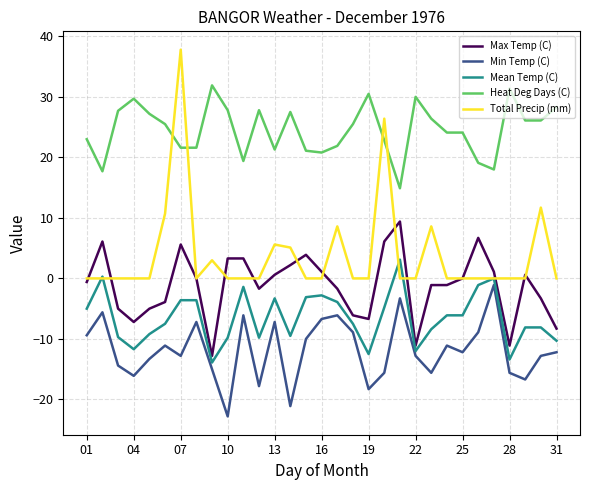

What is the lowest value of the Min Temp (C) series?

-22.8